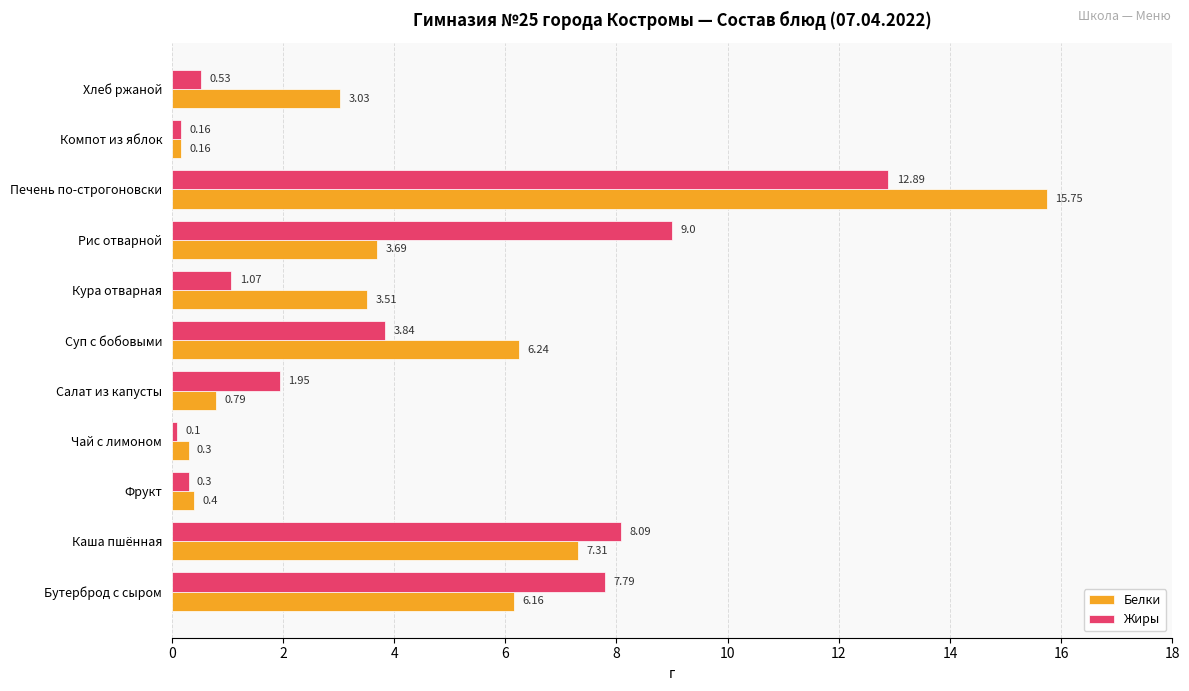

Which series has the widest spread of values?

Белки